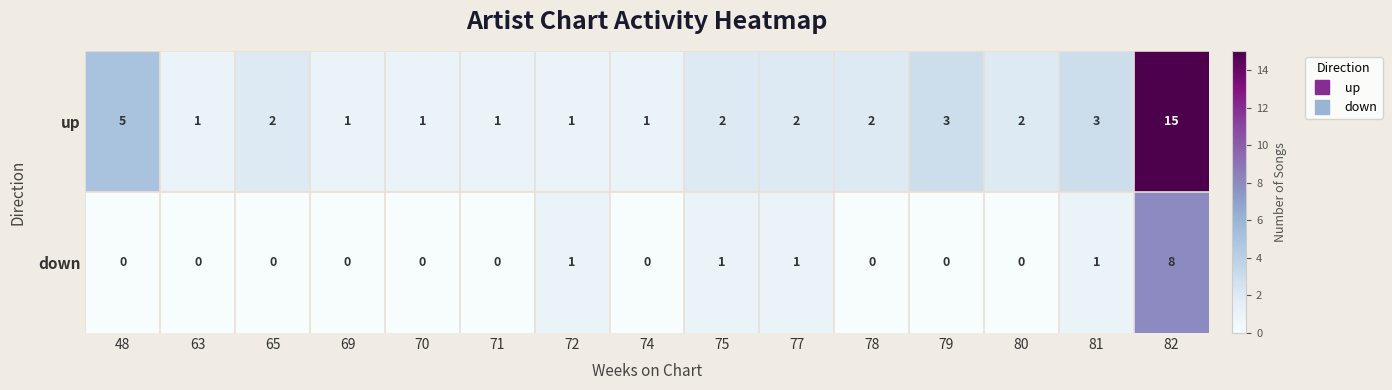

Count the number of categories in the chart.

15